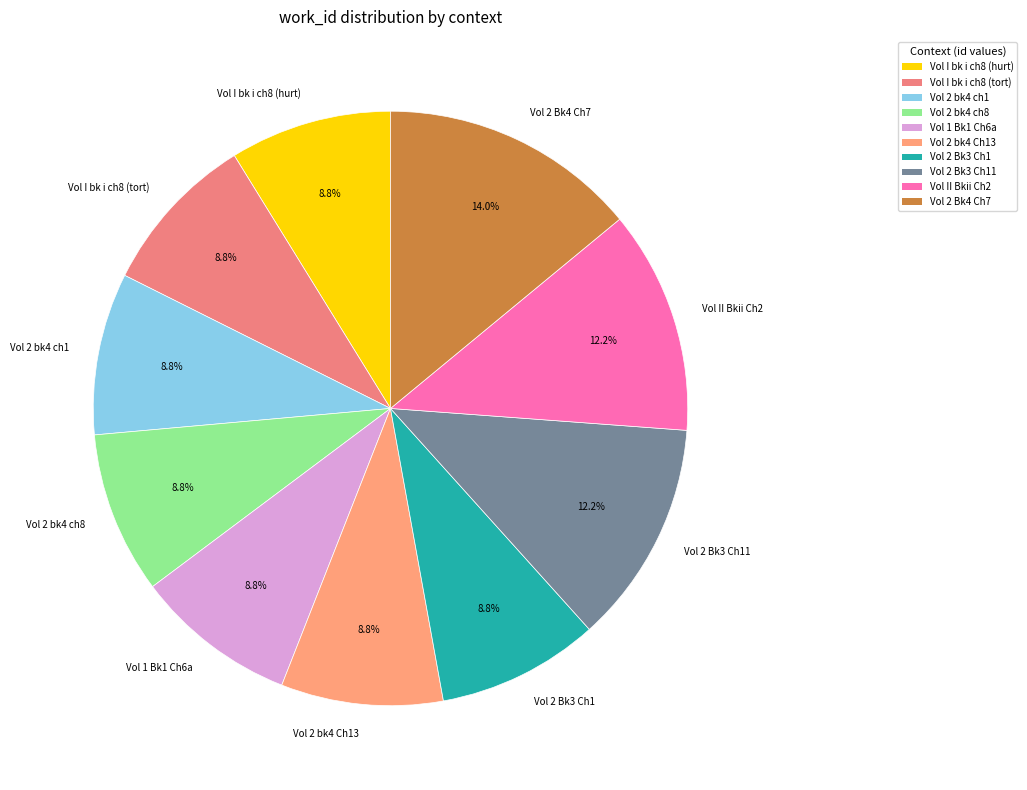

Which category has the biggest portion of the pie?

Vol 2 Bk4 Ch7